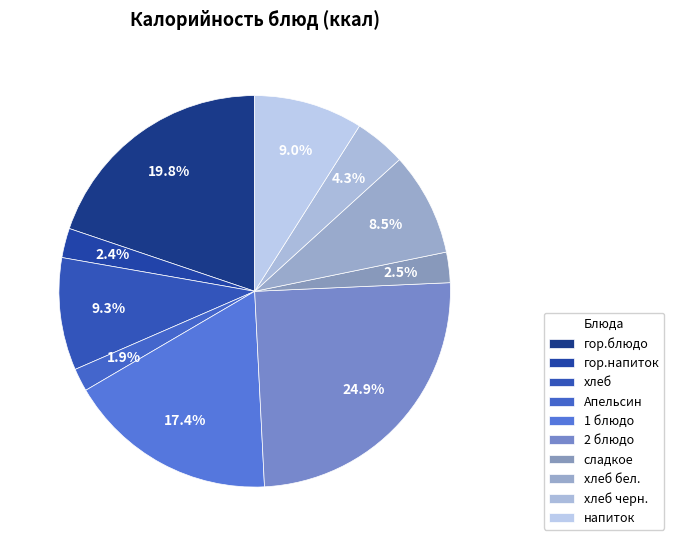

To the nearest percent, what is the combined percentage of напиток and хлеб черн.?

13%